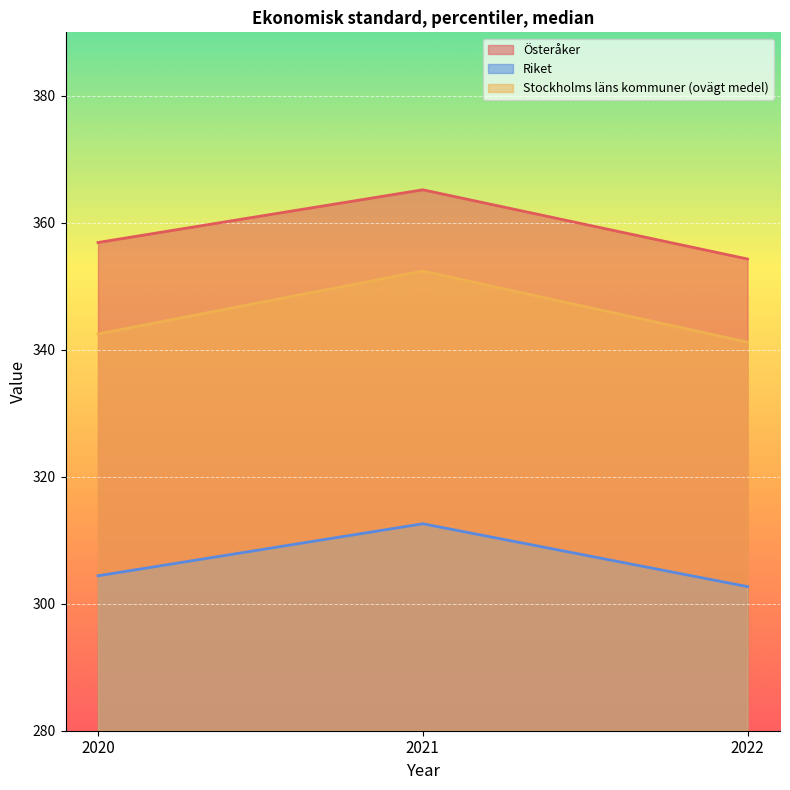

Is the value of Österåker at 2022 greater than the value of Riket at 2021?

Yes